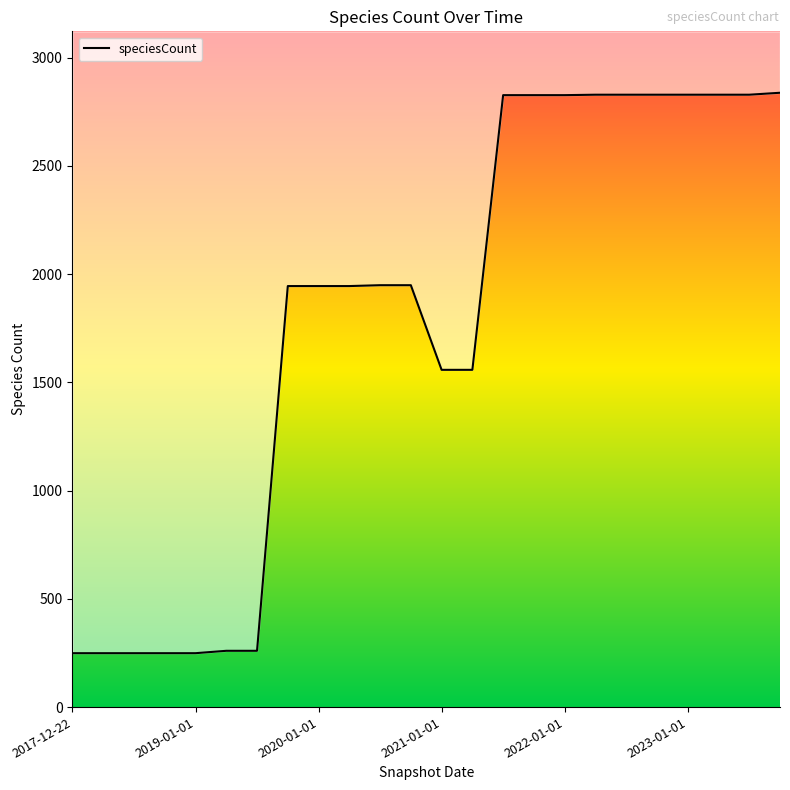

What is the maximum value shown in the chart?

2838